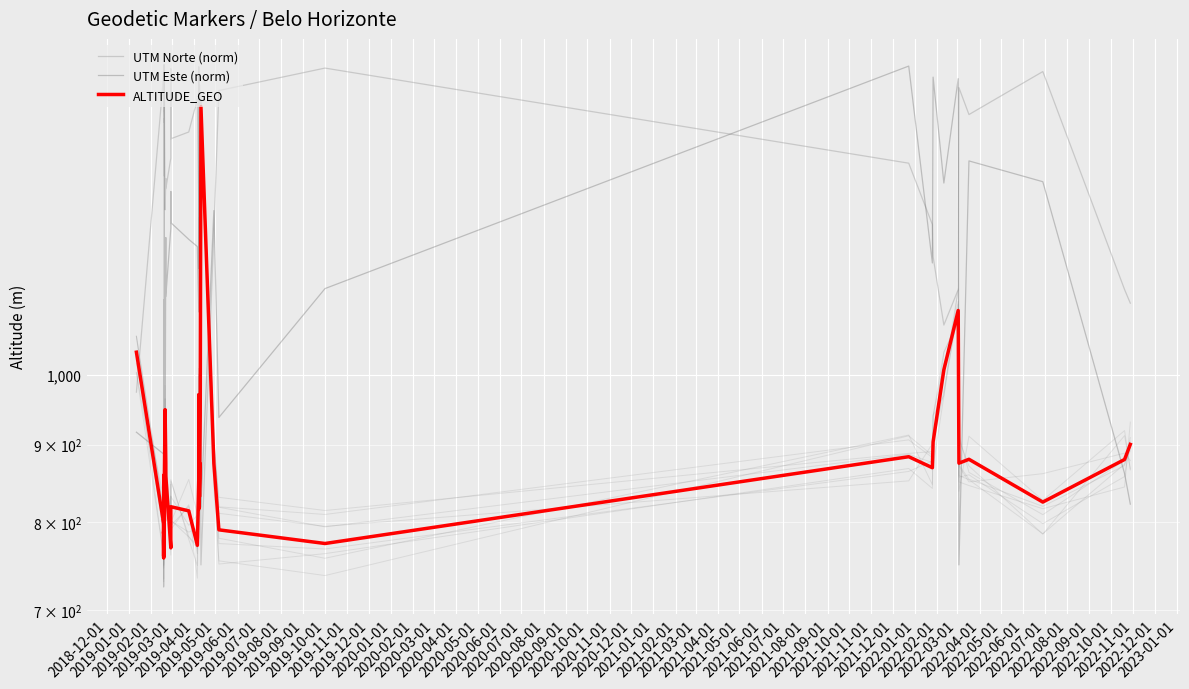

What is the difference between the UTM Norte (norm) values at 2021-09-01 and 2020-04-01?

352.0